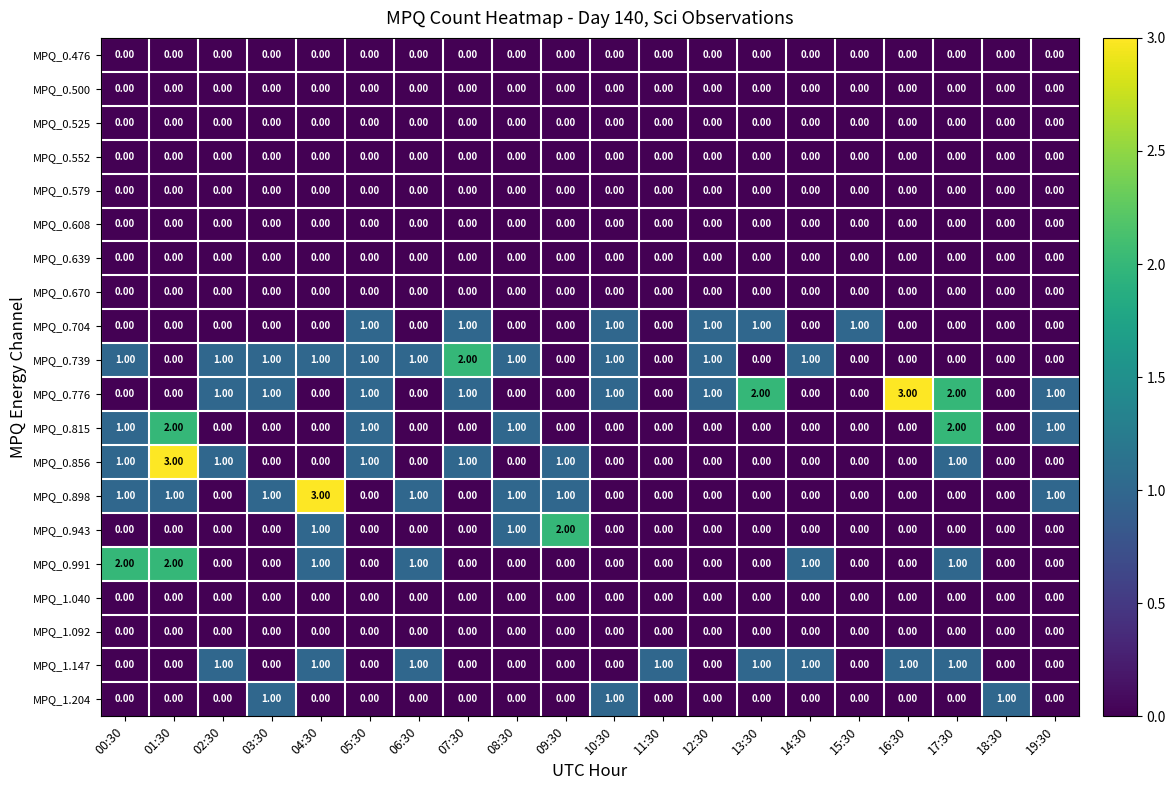

Between 04:30 and 19:30, which series saw the biggest shift?

MPQ_0.898